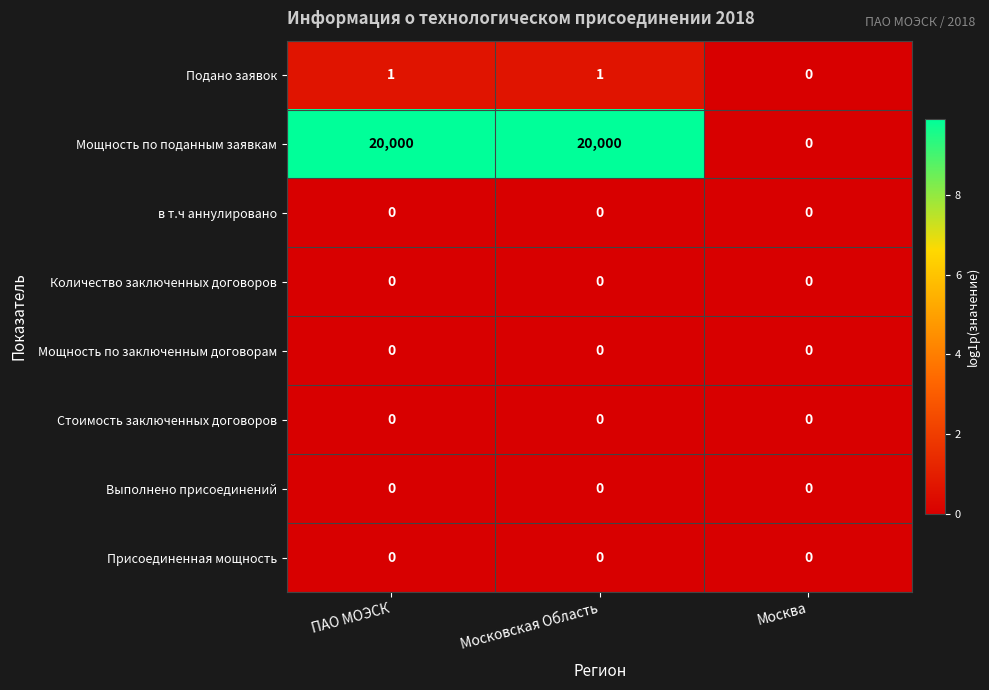

How many data points does each series have?

3